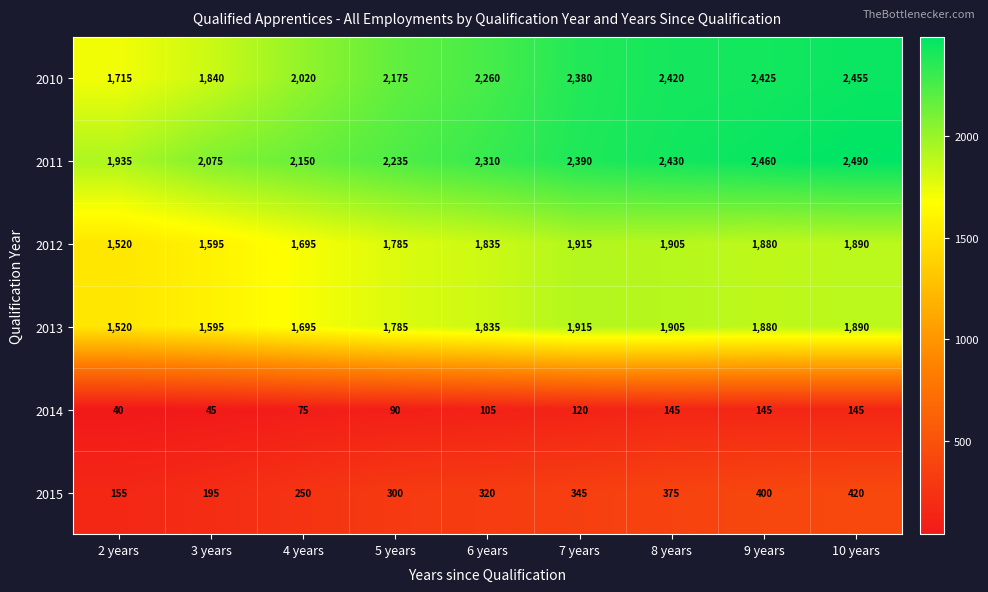

List the labels in order of 2010 value, smallest first.

2 years, 3 years, 4 years, 5 years, 6 years, 7 years, 8 years, 9 years, 10 years